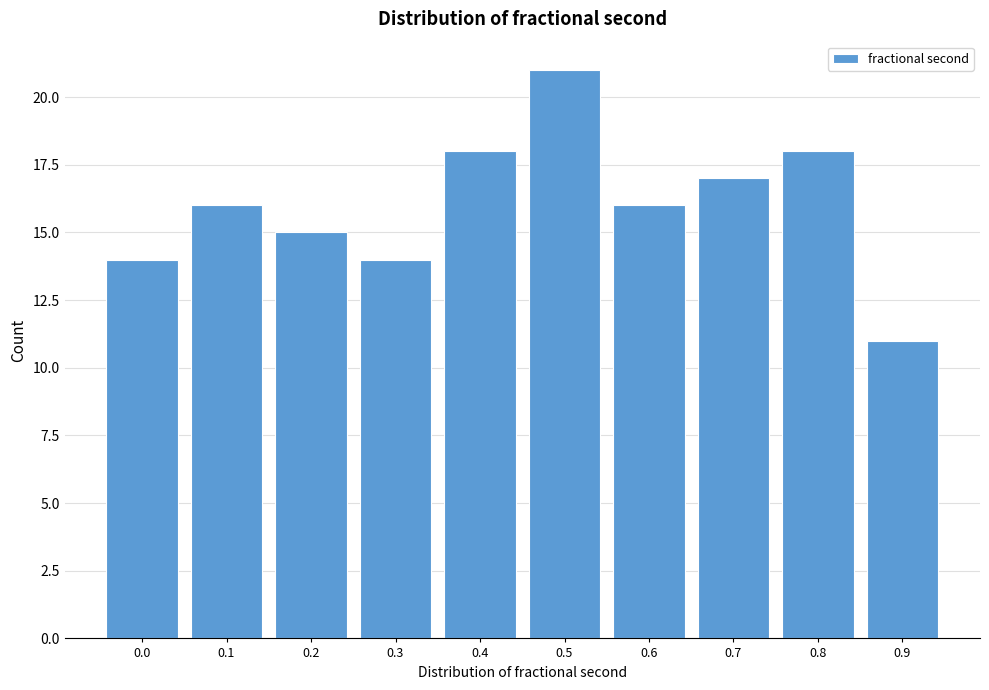

Reading left to right, list all the values displayed in this chart.

14	16	15	14	18	21	16	17	18	11